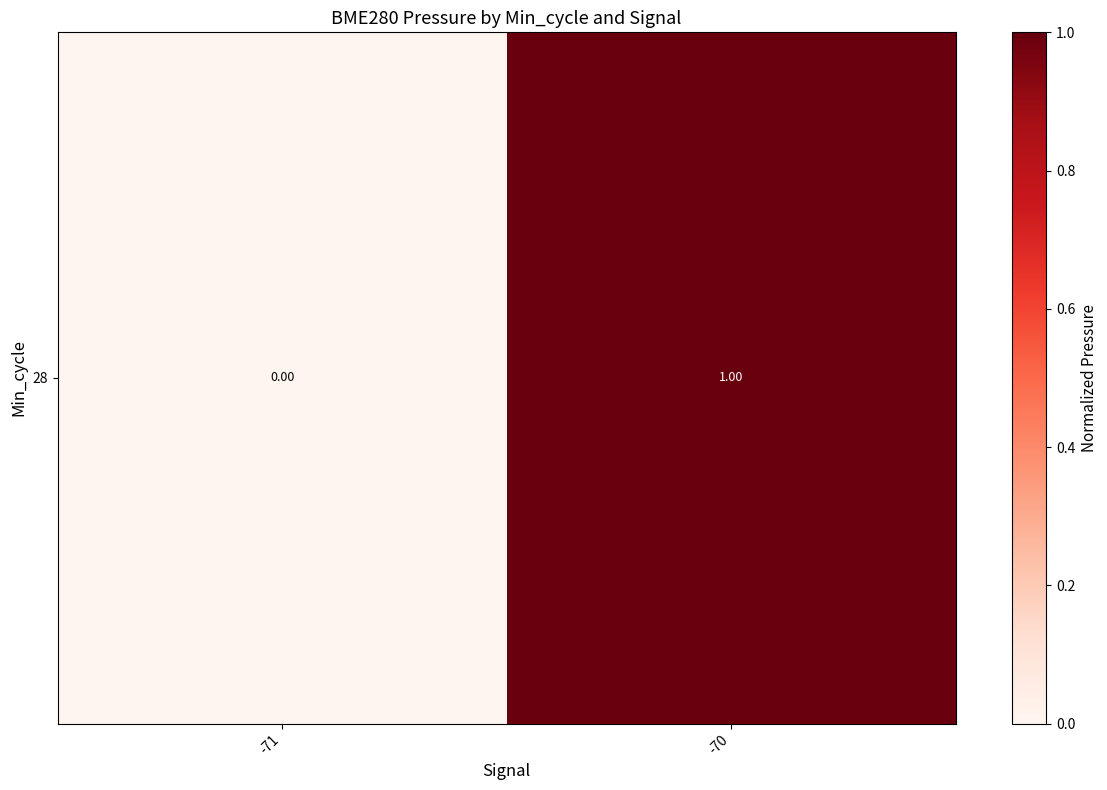

What is the sum of all values?

1